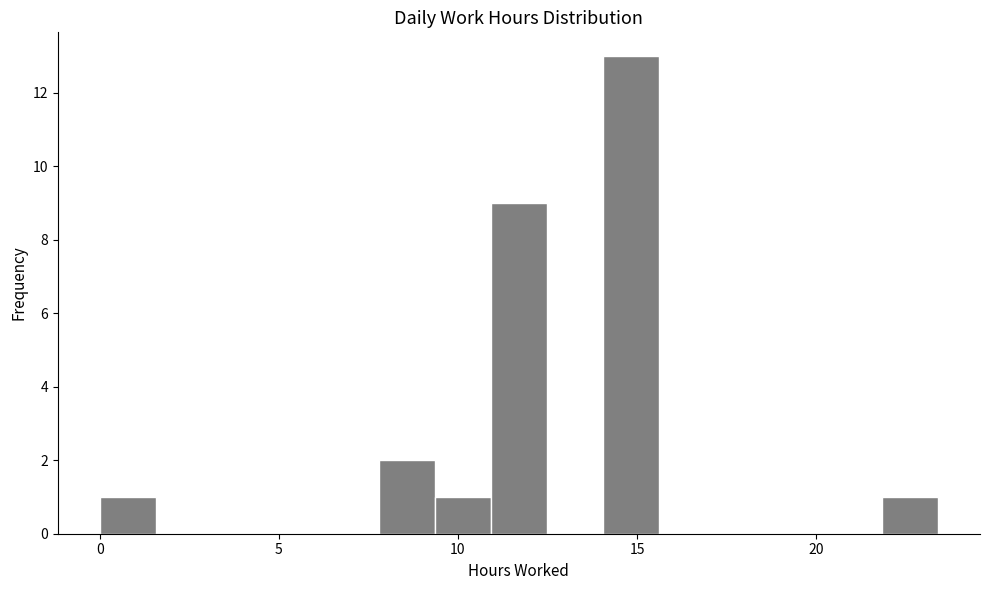

Read against the x-axis, roughly where is the centre of the tallest bar?

15.0